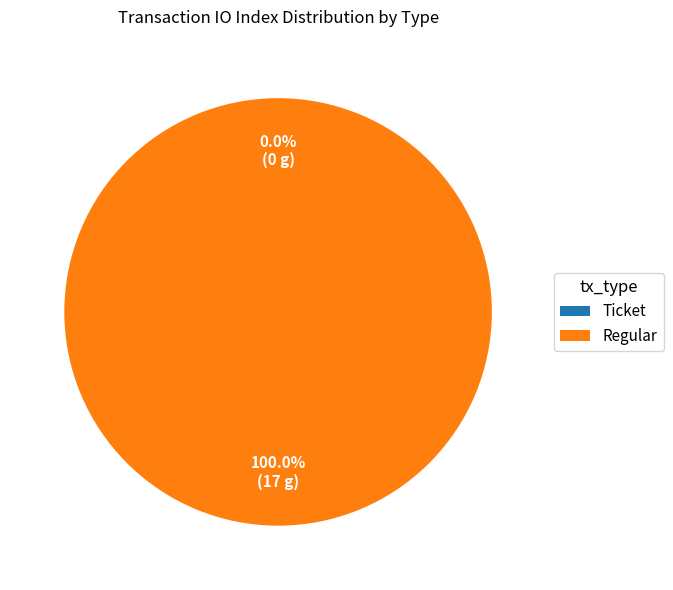

Between Regular and Ticket, which is larger?

Regular